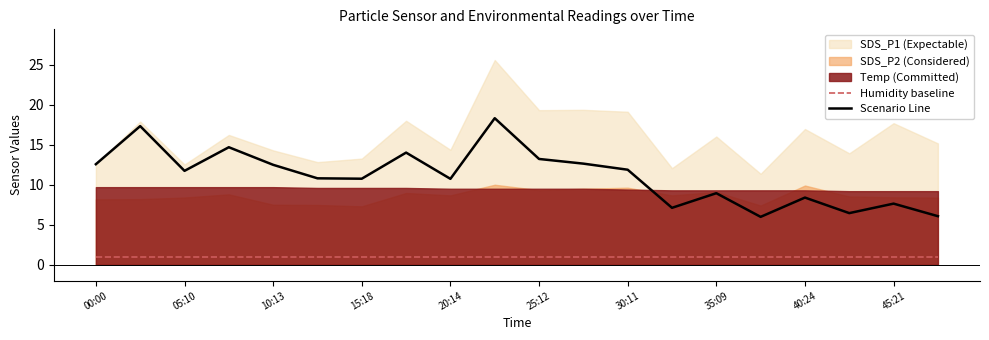

The value of Scenario Line at 15:18 is 10.8. True or false?

True